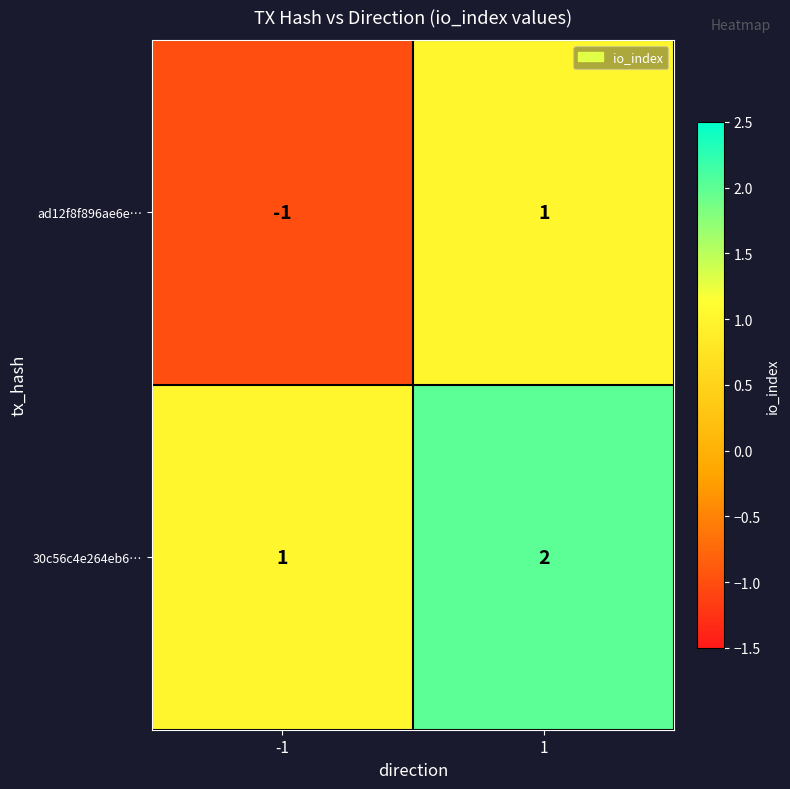

What is the sum of all 30c56c4e264eb6… values?

3